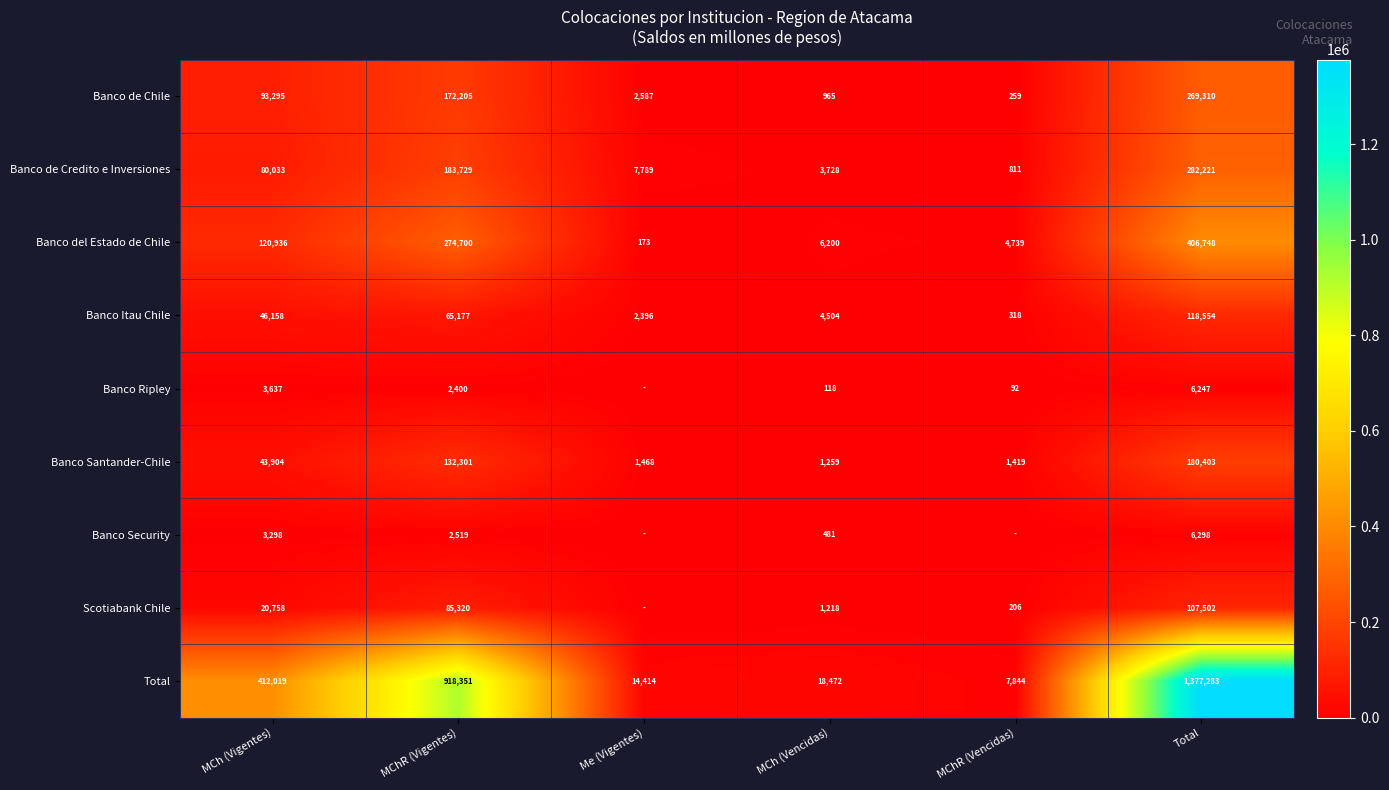

Is the value of Banco Santander-Chile at MChR (Vencidas) greater than the value of Banco del Estado de Chile at MCh (Vencidas)?

No